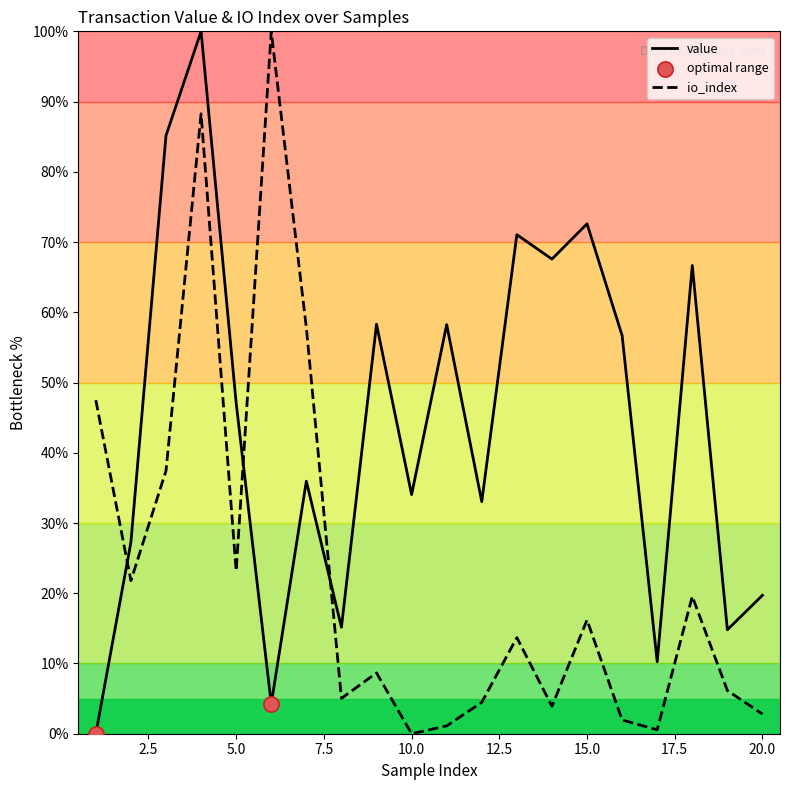

Which series has the largest total across all categories?

value